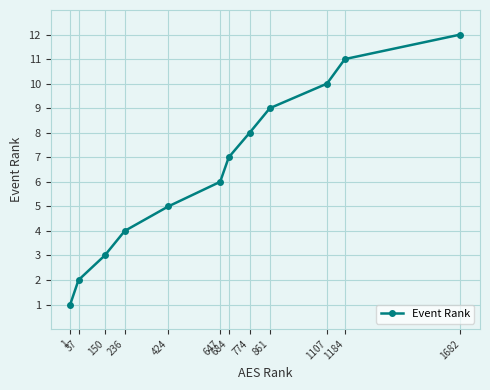

Reading left to right, what are all the values shown in this chart?

1	2	3	4	5	6	7	8	9	10	11	12